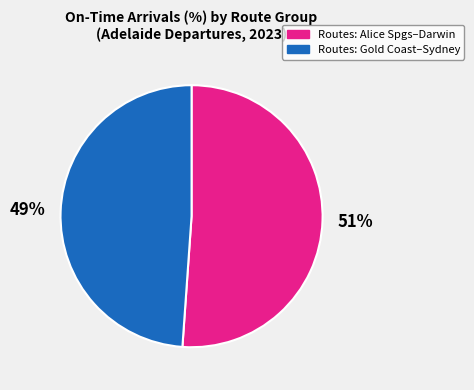

To the nearest percent, what is the difference between the largest and smallest slice percentages?

2%